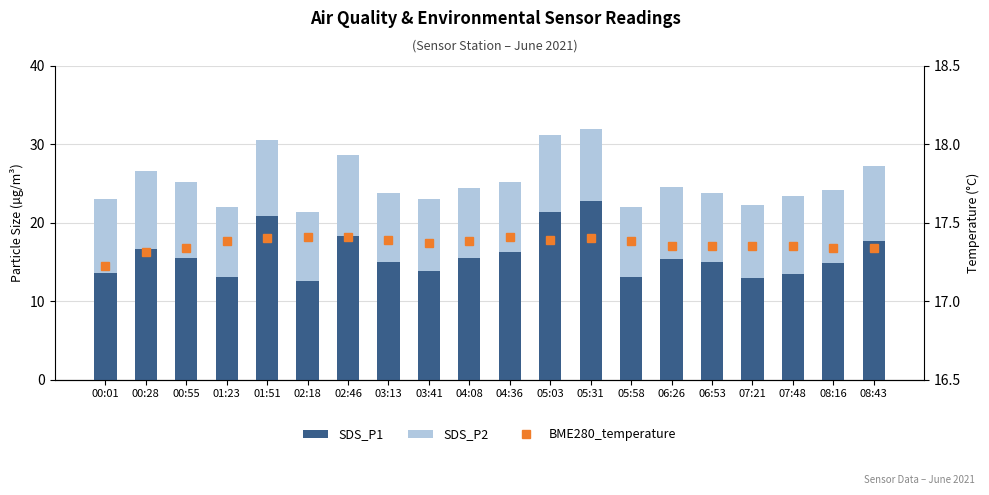

Is the value of SDS_P2 at 01:51 greater than the value of SDS_P1 at 00:01?

No